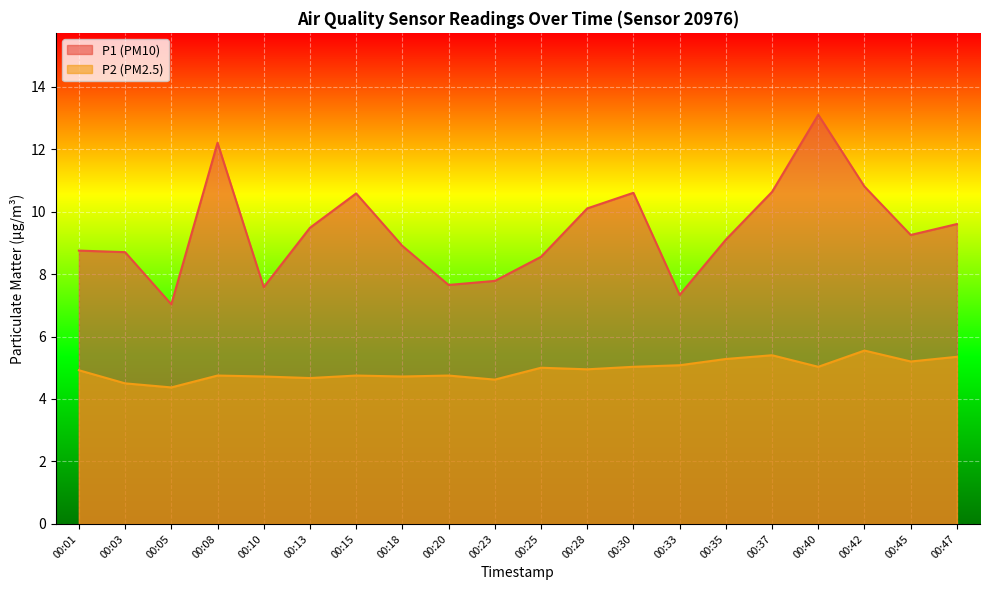

What is the value of the P1 point at the 13th from the left?

10.6